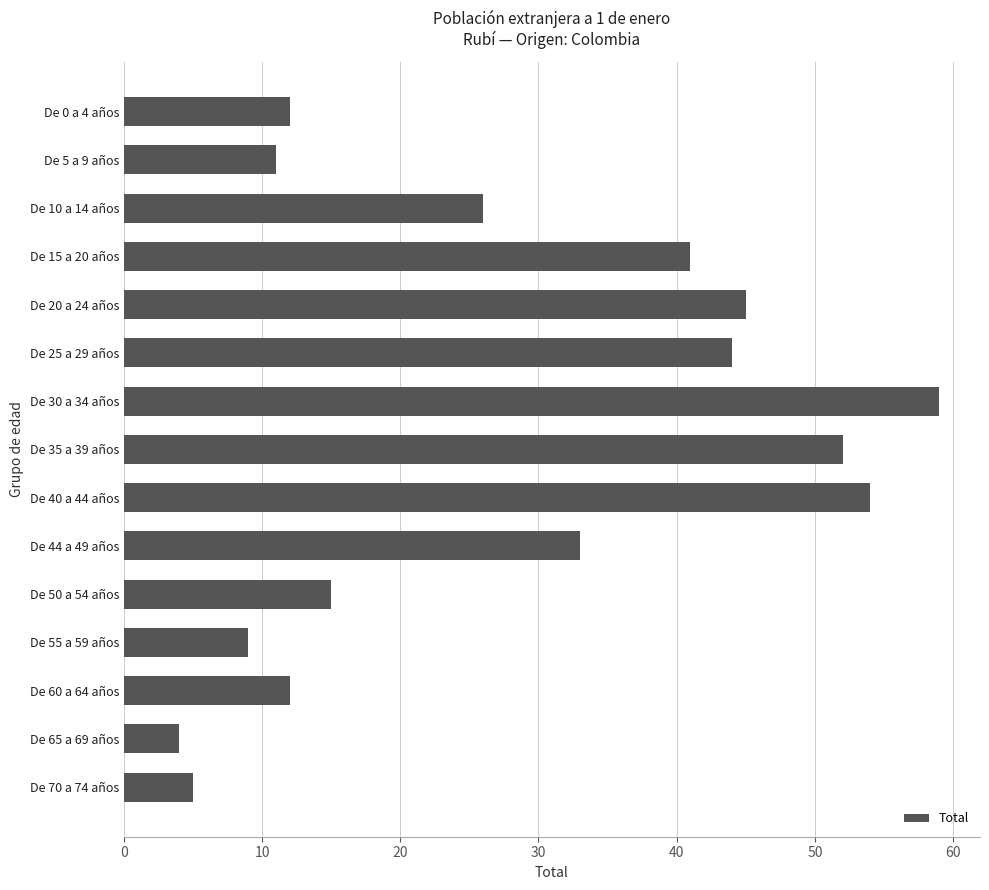

Count the number of categories in the chart.

15